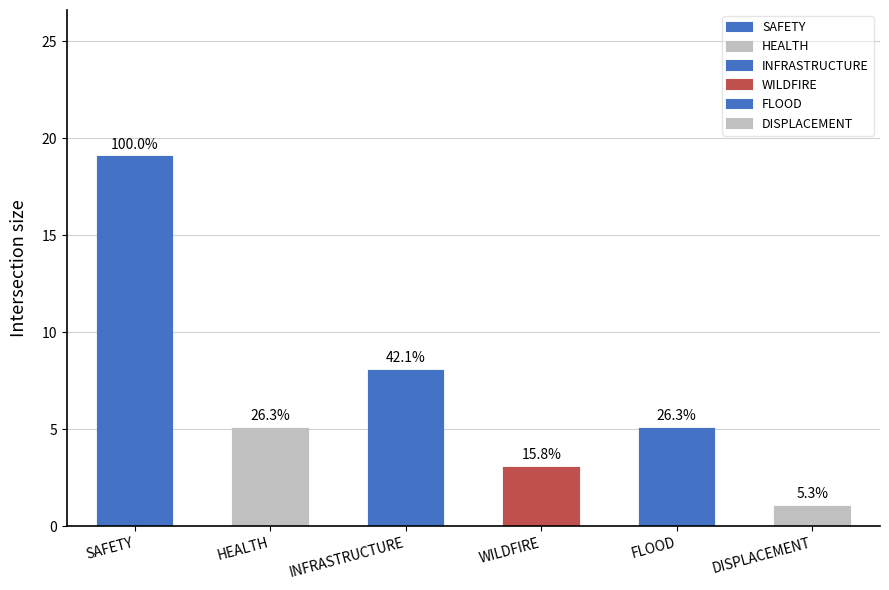

Approximately how many times larger is the value at DISPLACEMENT compared to INFRASTRUCTURE?

0.1